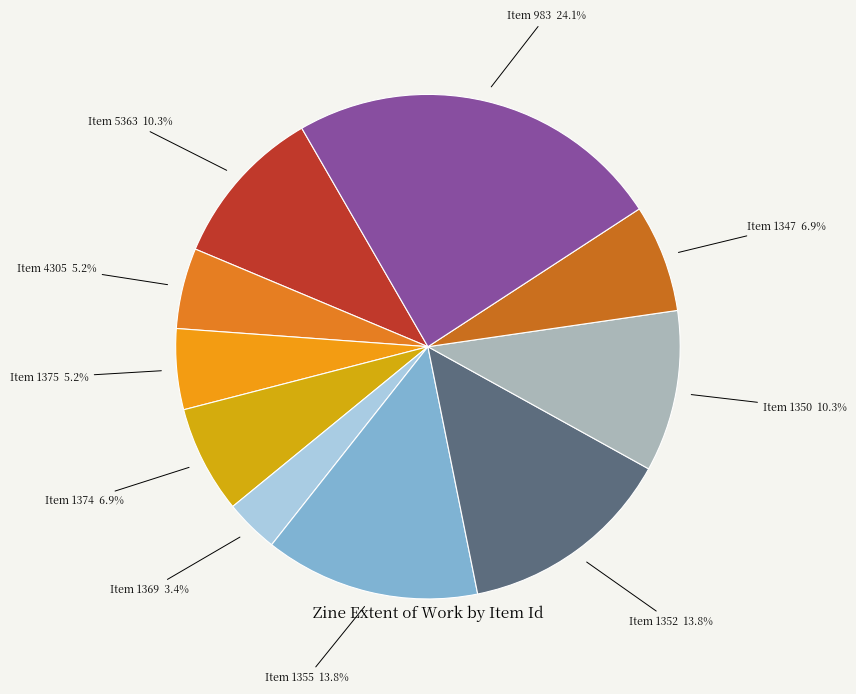

Approximately how many times larger is the value at Item 5363 compared to Item 1374?

1.5